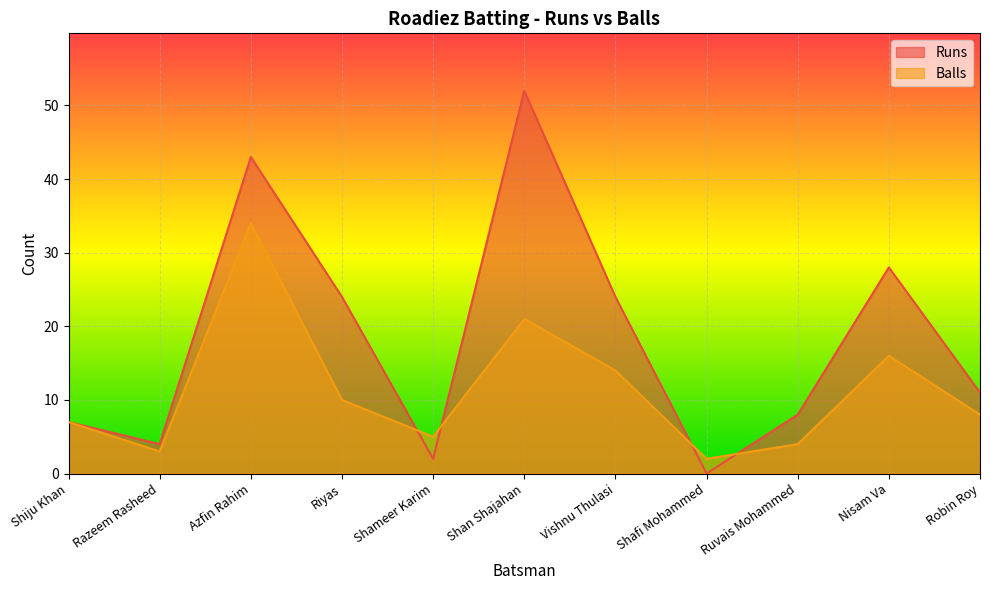

How many lines are shown in the chart?

2